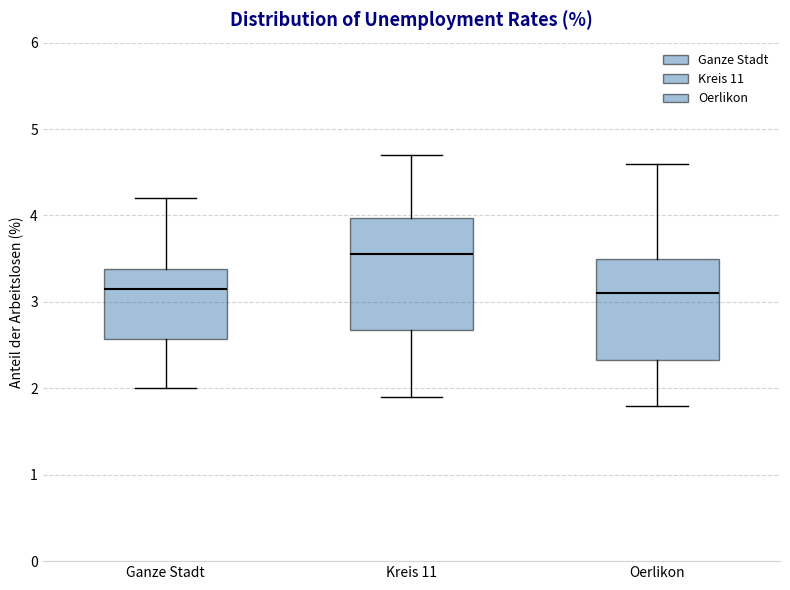

Where does the lower whisker of the box for Kreis 11 end on the y-axis? The values are not printed on the chart, so give them approximately, as read against the axis.

1.9